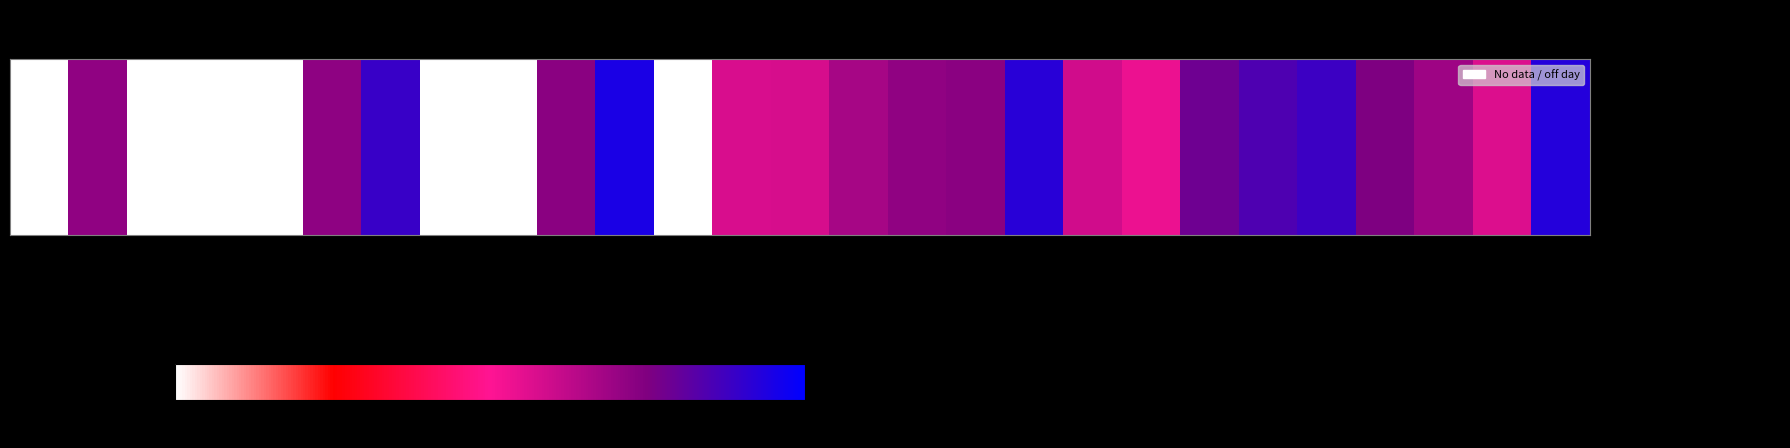

List the labels in order of value, largest first.

8, 24, 15, 4, 20, 19, 18, 21, 7, 14, 3, 30, 13, 22, 12, 16, 11, 10, 23, 17, 29, 31, 1, 2, 5, 6, 9